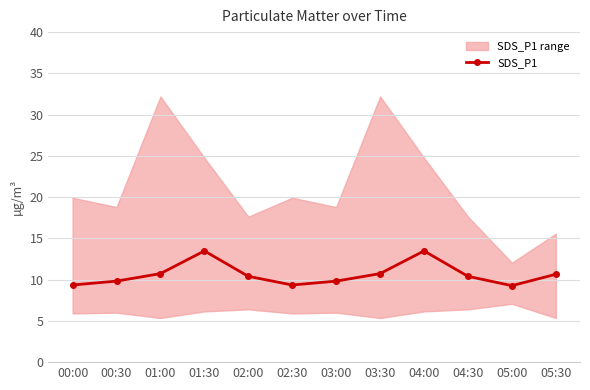

Does the chart display data point markers on the line(s)?

Yes